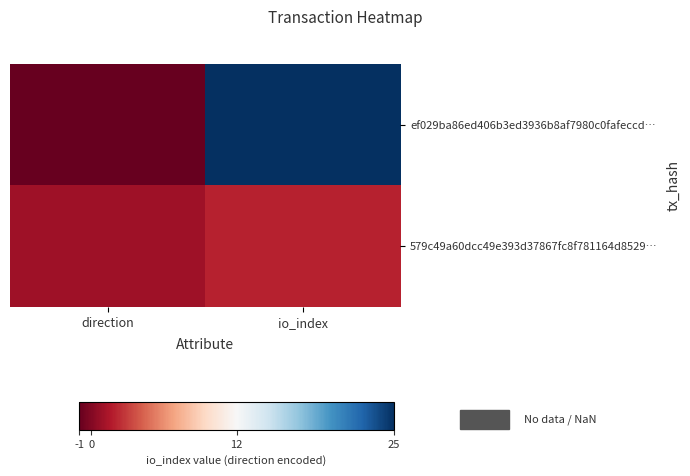

List the series in order of their overall mean, highest first.

ef029ba86ed406b3ed3936b8af7980c0fafeccd…, 579c49a60dcc49e393d37867fc8f781164d8529…